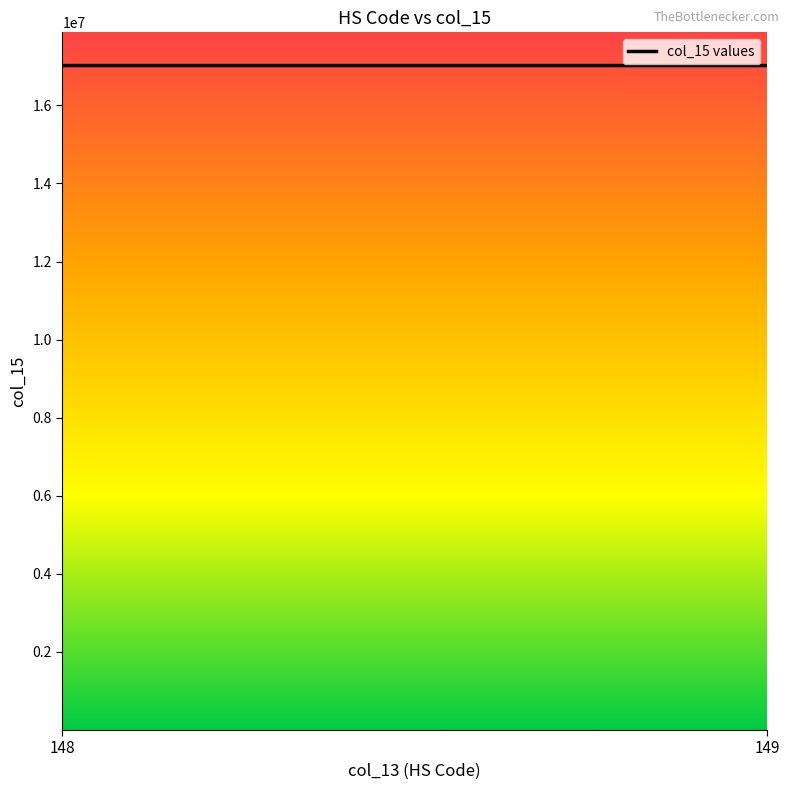

Which label corresponds to the smallest value in the chart?

148